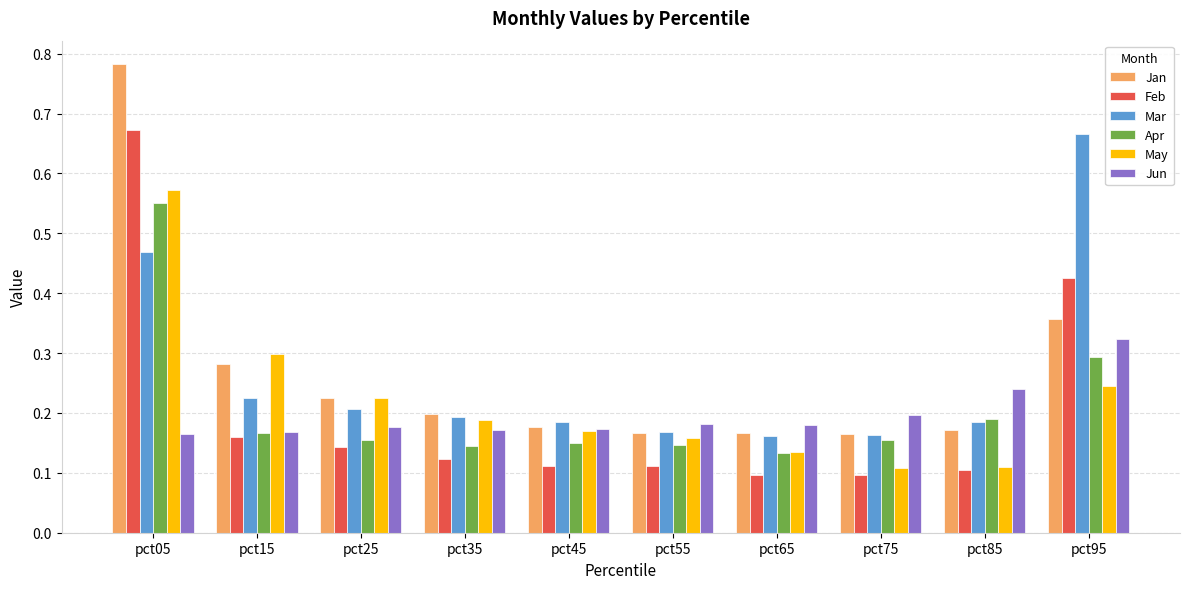

Which series has the largest range (max minus min)?

Jan